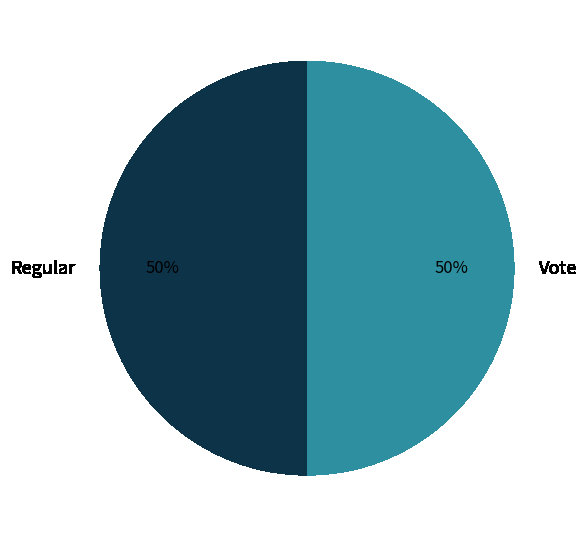

True or false: Regular accounts for 50% of the total.

True